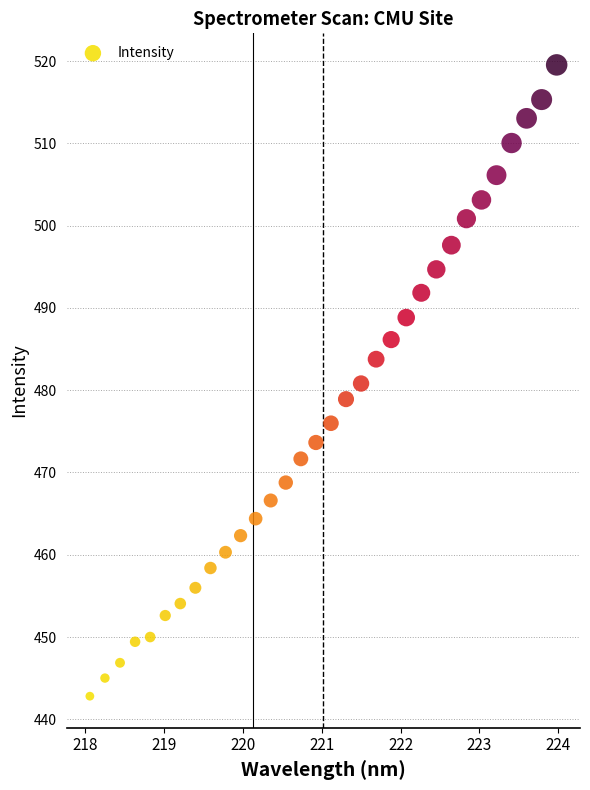

What is the range of Y values (max minus min)?

76.7